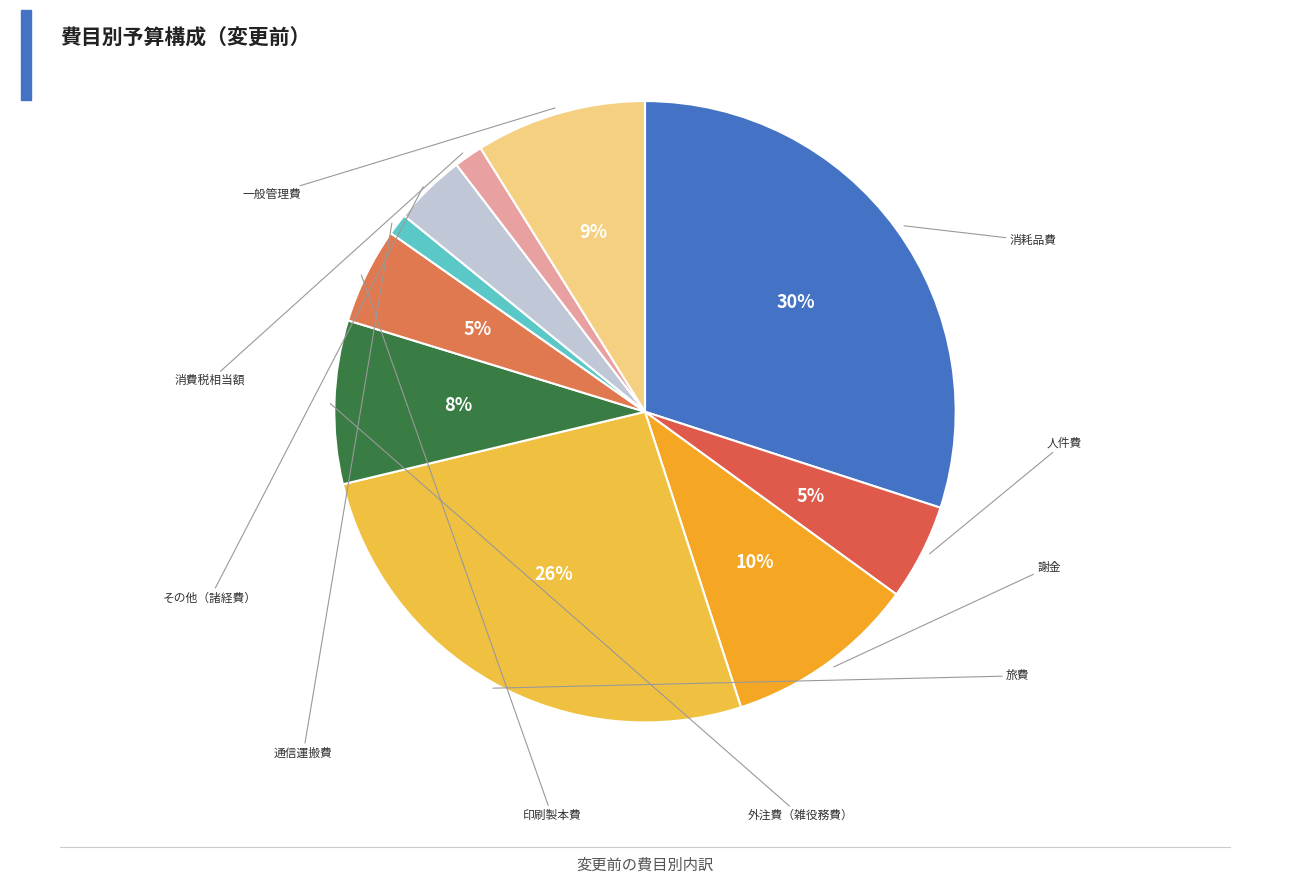

How many slices are in this pie chart?

10